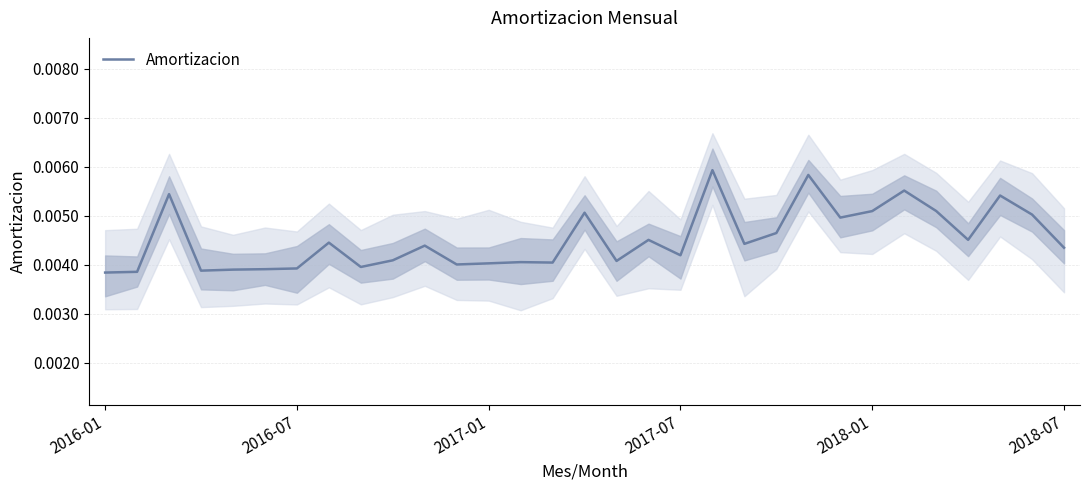

What is the sum of all values?

0.1